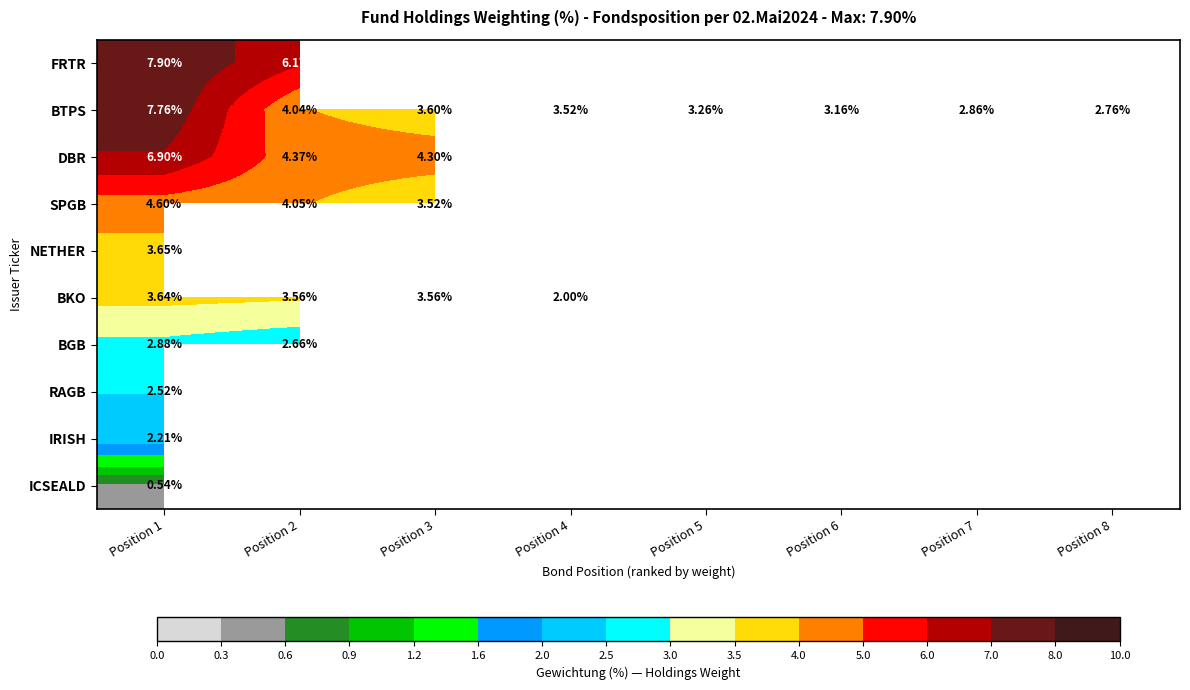

At Position 1, list the series in order from smallest to largest.

ICSEALD, IRISH, RAGB, BGB, BKO, NETHER, SPGB, DBR, BTPS, FRTR